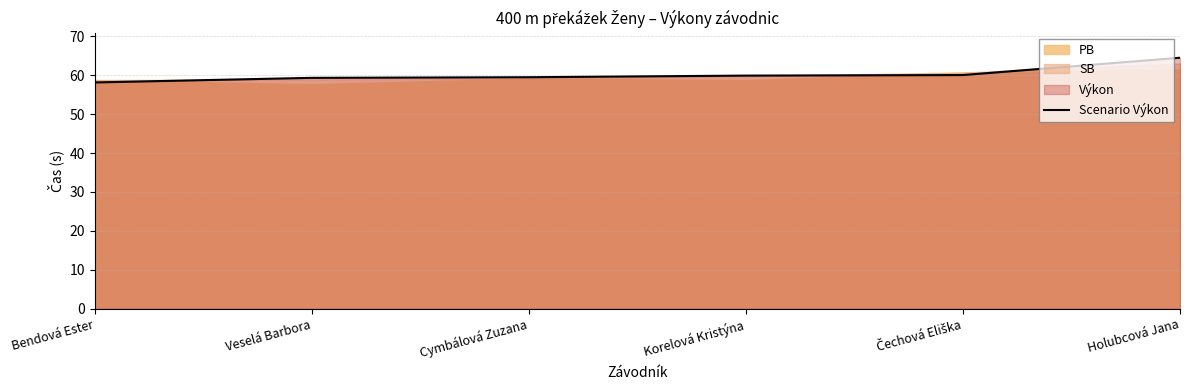

List the labels in order of value, largest first.

Holubcová Jana, Čechová Eliška, Korelová Kristýna, Cymbálová Zuzana, Veselá Barbora, Bendová Ester